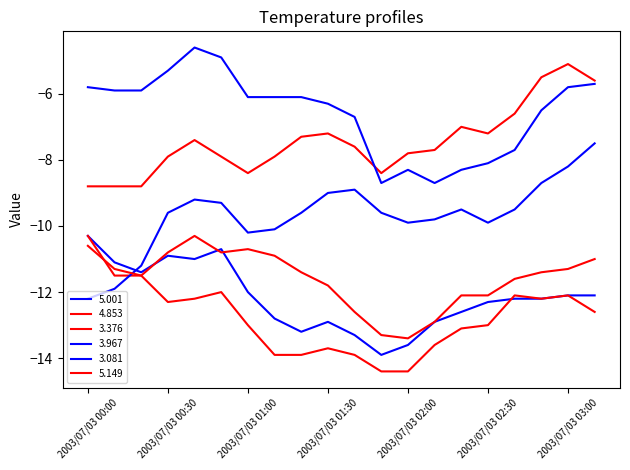

At which label does 5.149 reach its minimum?

2003/07/03 01:50